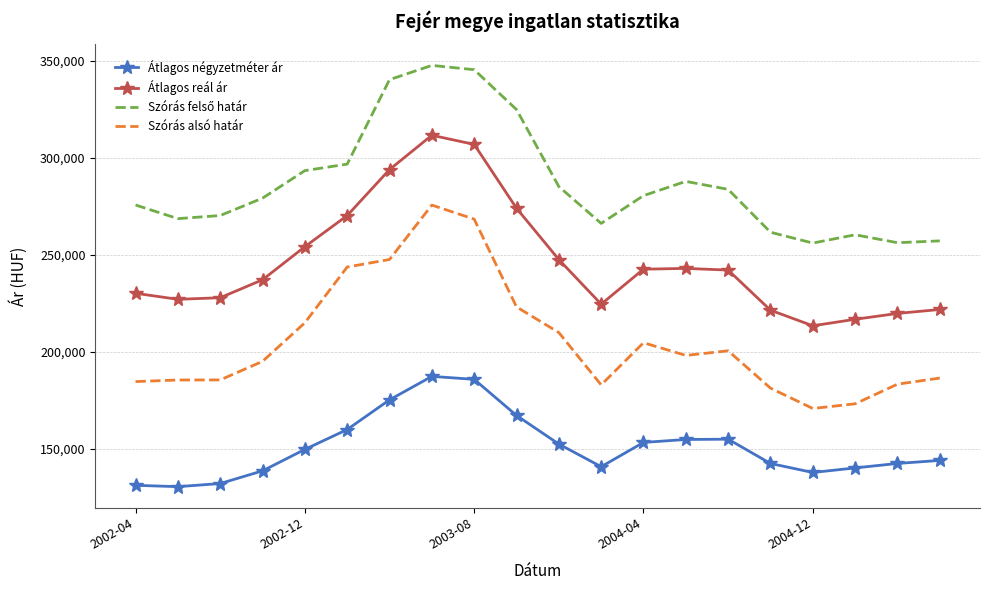

True or false: Átlagos négyzetméter ár and Szórás alsó határ intersect in this chart.

False